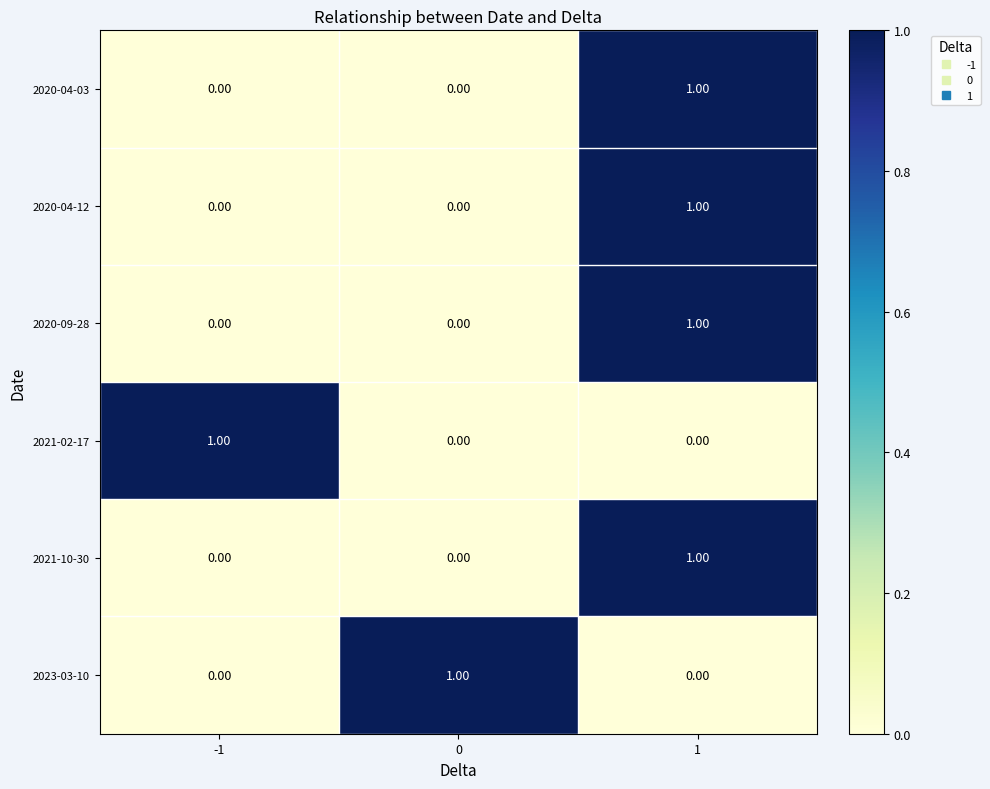

At how many categories does at least one series exceed 0?

3